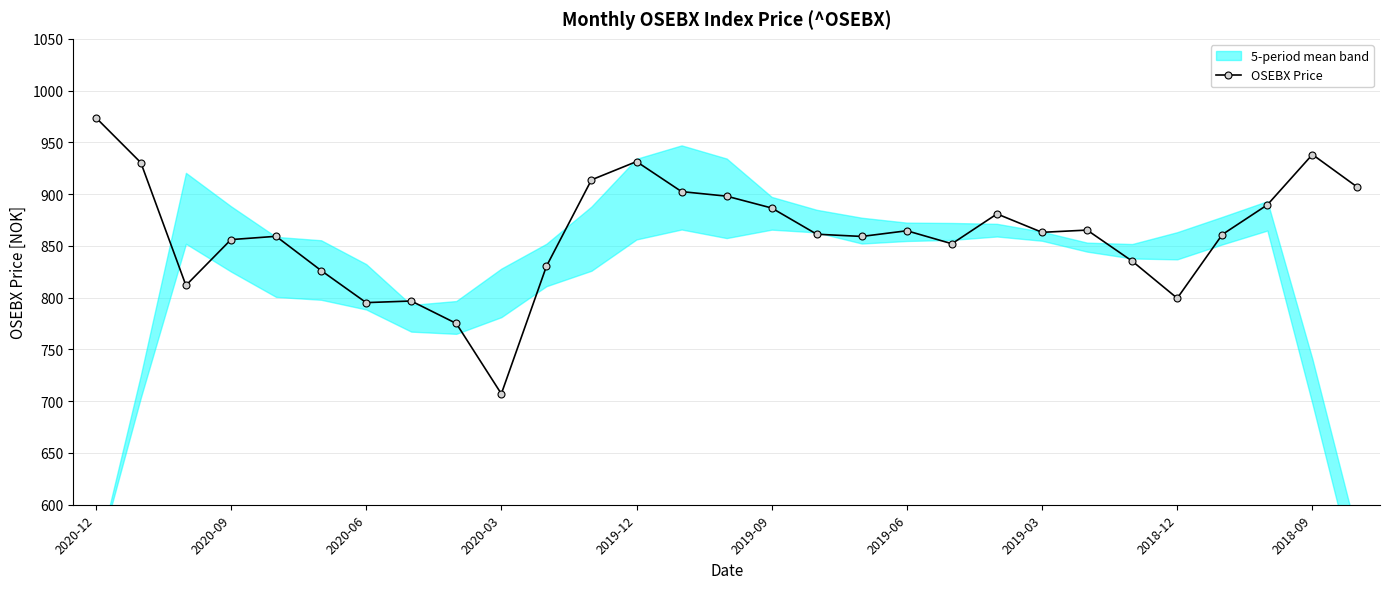

Reading right to left, list all the values displayed in this chart.

906.7	938.3	889.7	861.0	799.5	835.3	865.3	863.1	880.9	852.1	864.6	859.1	861.3	886.6	898.0	902.5	931.5	913.8	830.3	707.1	775.1	796.8	795.2	826.2	859.3	856.1	811.9	930.4	974.0